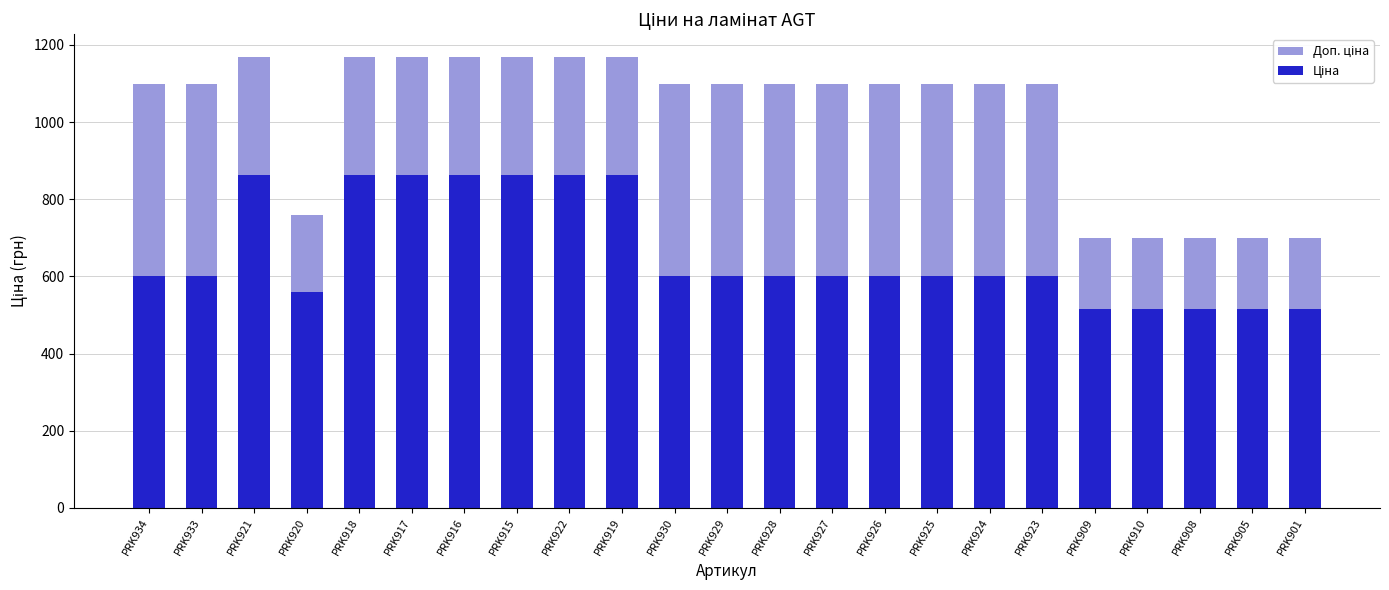

The Ціна series shows 862.8 at PRK916. True or false?

True